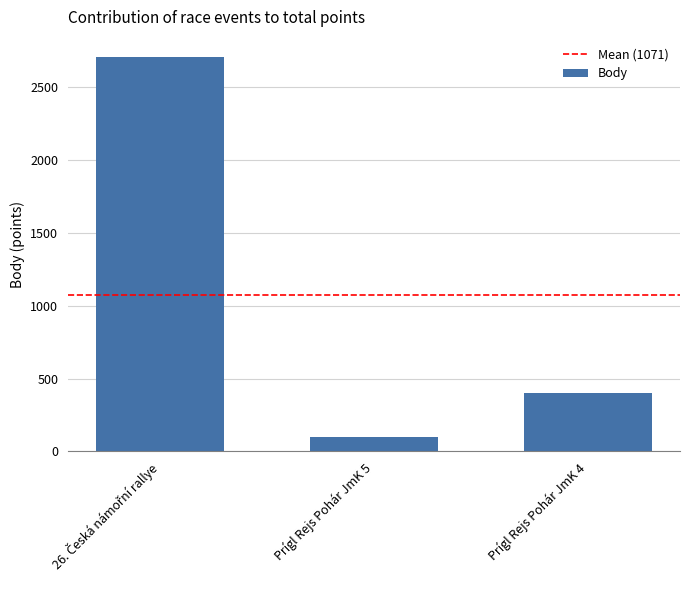

Approximately how many times larger is the value at Prígl Rejs Pohár JmK 4 compared to Prígl Rejs Pohár JmK 5?

4.0